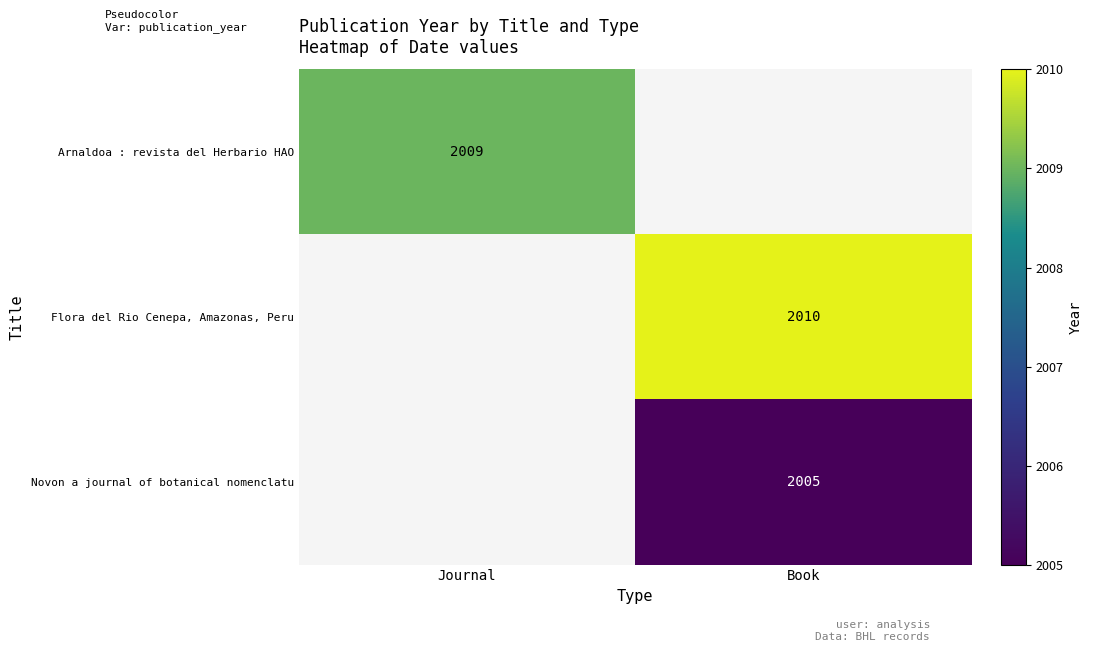

Is it true that Arnaldoa : revista del Herbario HAO equals 2009 at Journal?

True